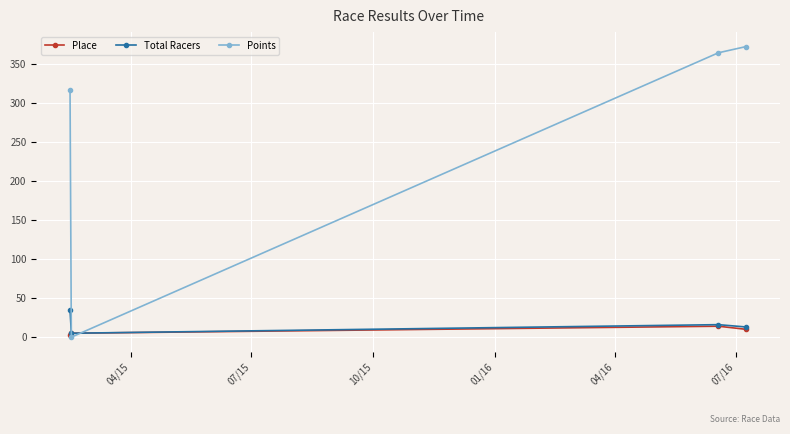

Reading right to left, list all the values displayed in this chart.

Place: 10.0	14.0	5.0	3.0
Total Racers: 13.0	16.0	5.0	35.0
Points: 372.3	364.4	0.0	316.7